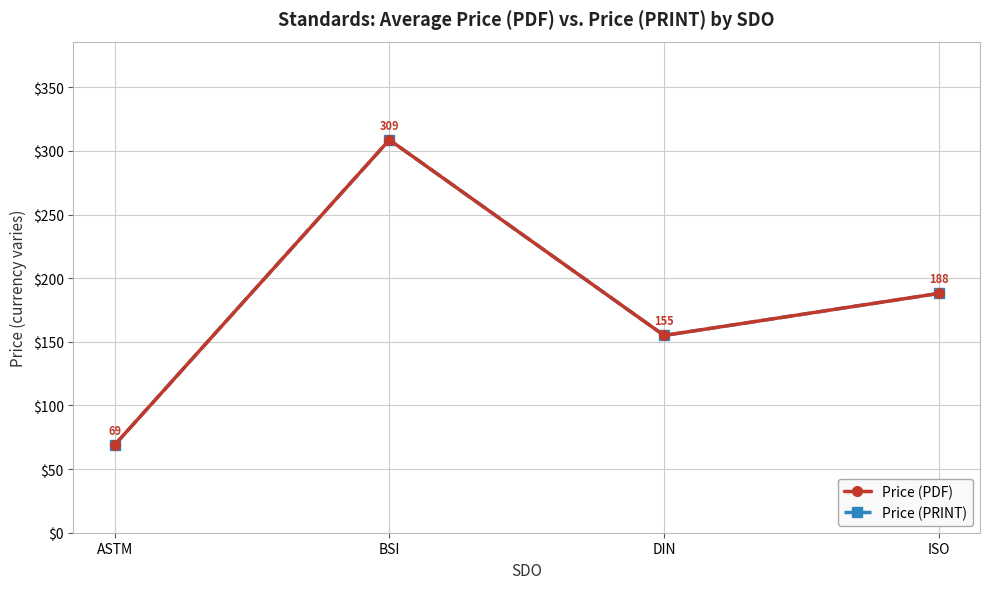

Does the chart display data point markers on the line(s)?

Yes